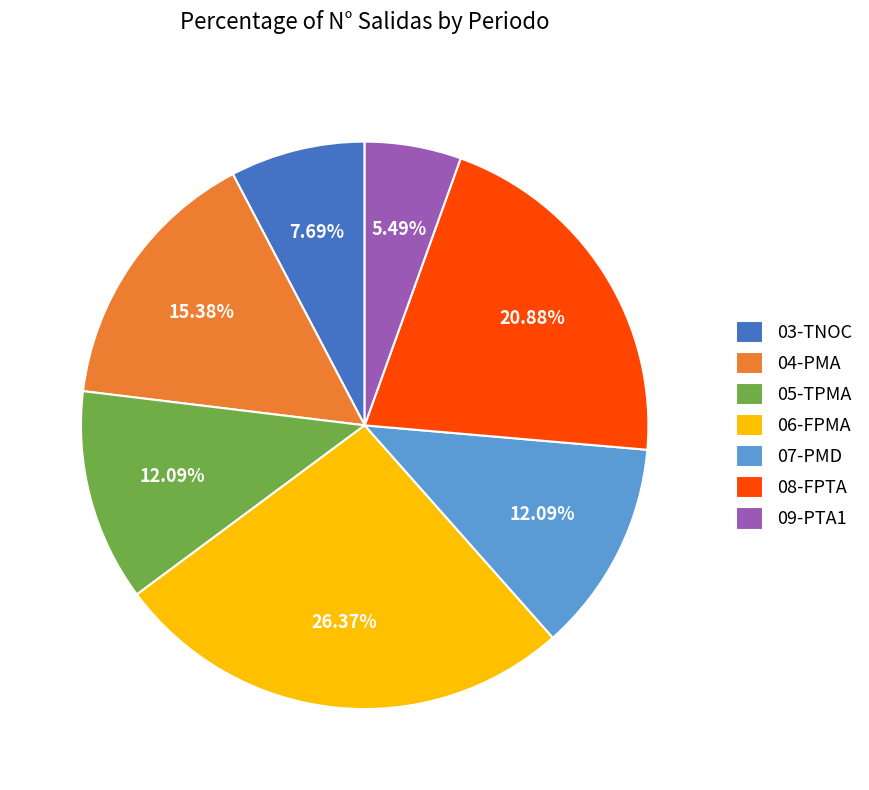

How many slices are in this pie chart?

7